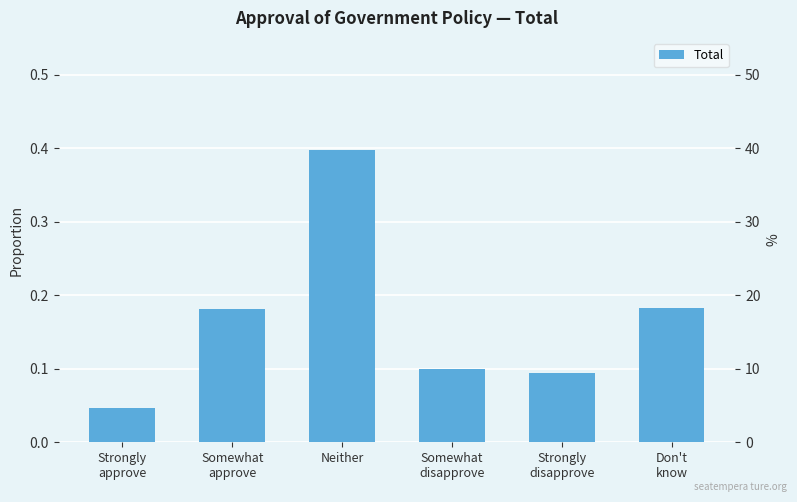

What is the maximum value shown in the chart?

0.4